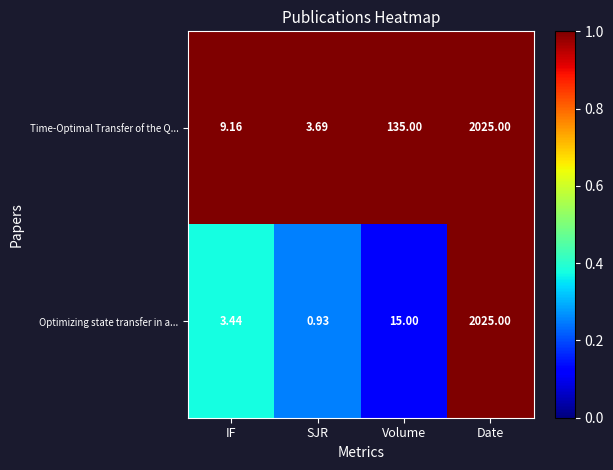

Which label corresponds to the largest value in the chart?

Date